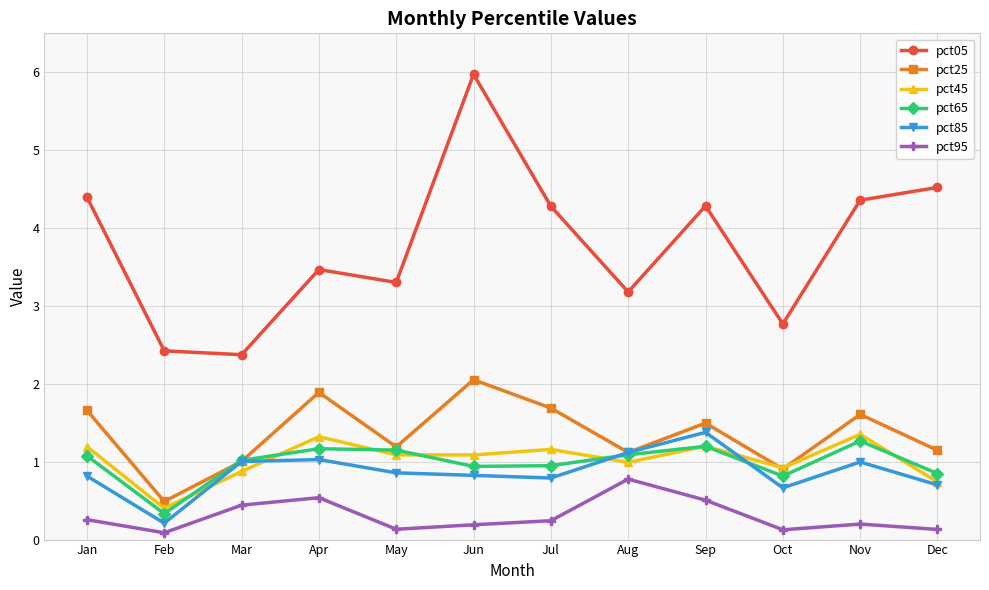

Where does the pct45 series first go above 1?

Jan